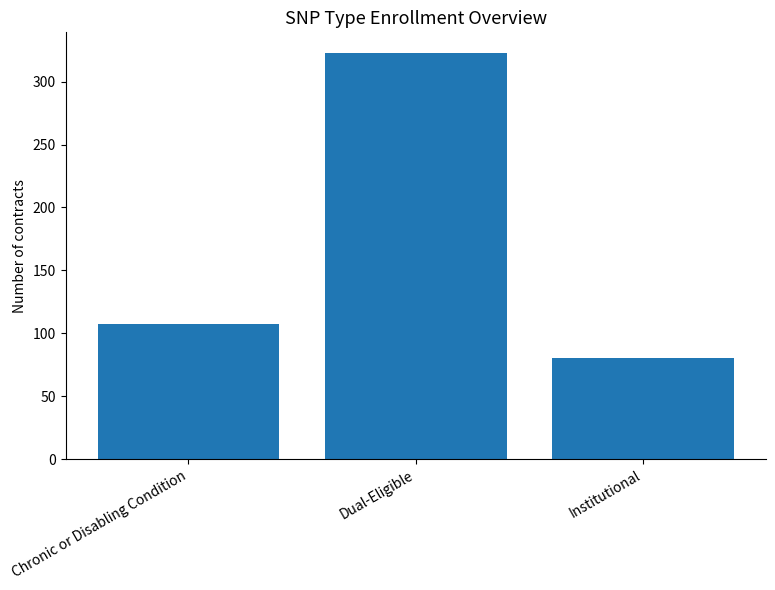

Count the values in the range 80 to 323.

3